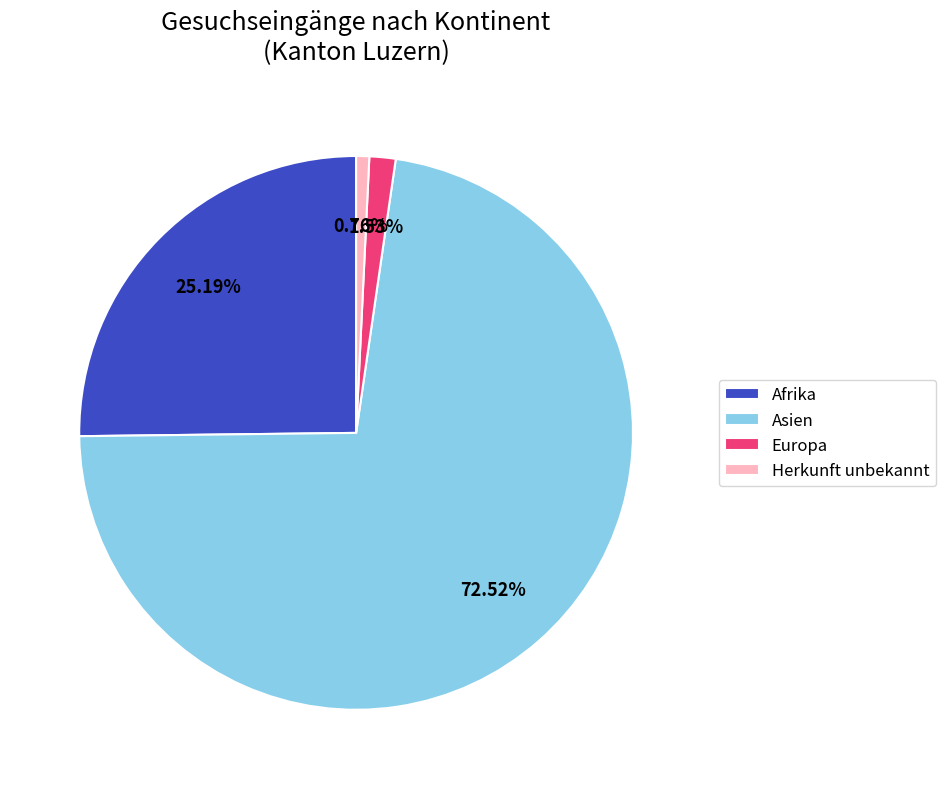

What is the smallest slice in the pie chart?

Herkunft unbekannt